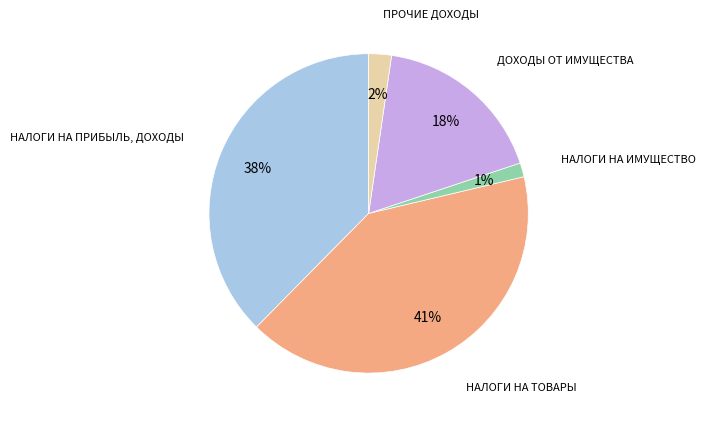

To the nearest percent, what is the difference between the largest and smallest slice percentages?

40%